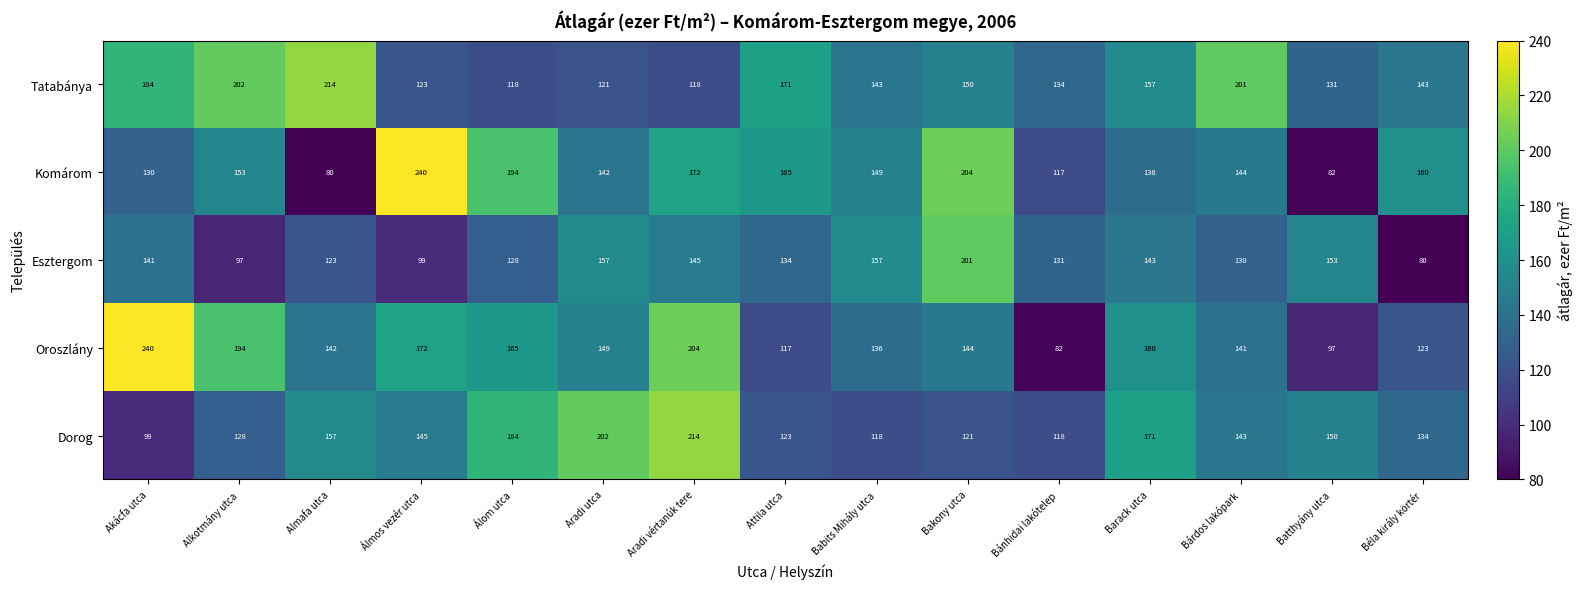

At which label does Dorog reach its minimum?

Akácfa utca